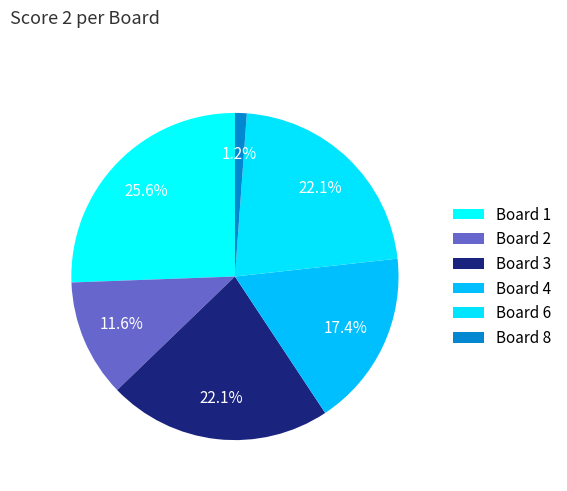

How many slices are in this pie chart?

6